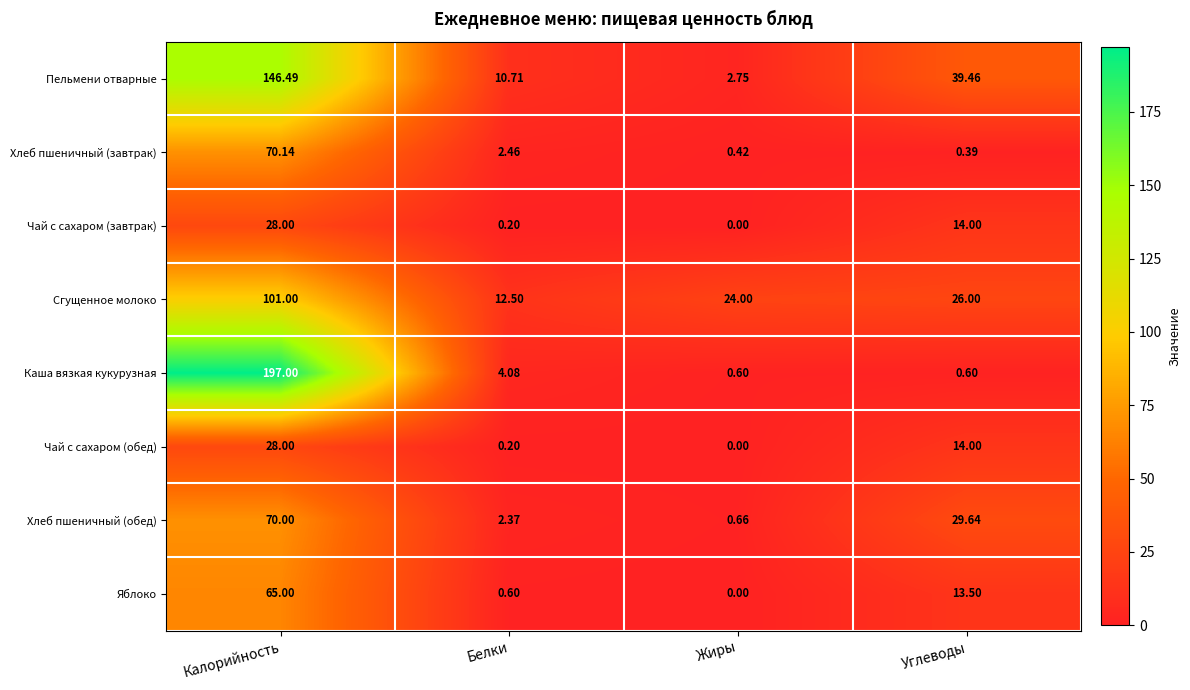

Which label corresponds to the largest value in the chart?

Калорийность